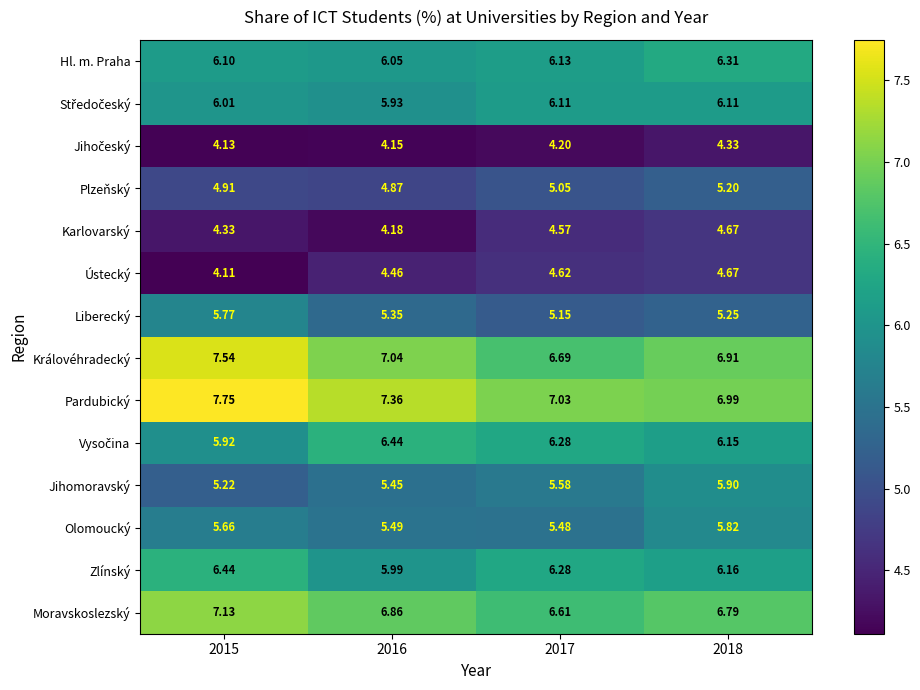

Which series changed the most between 2016 and 2018?

Karlovarský